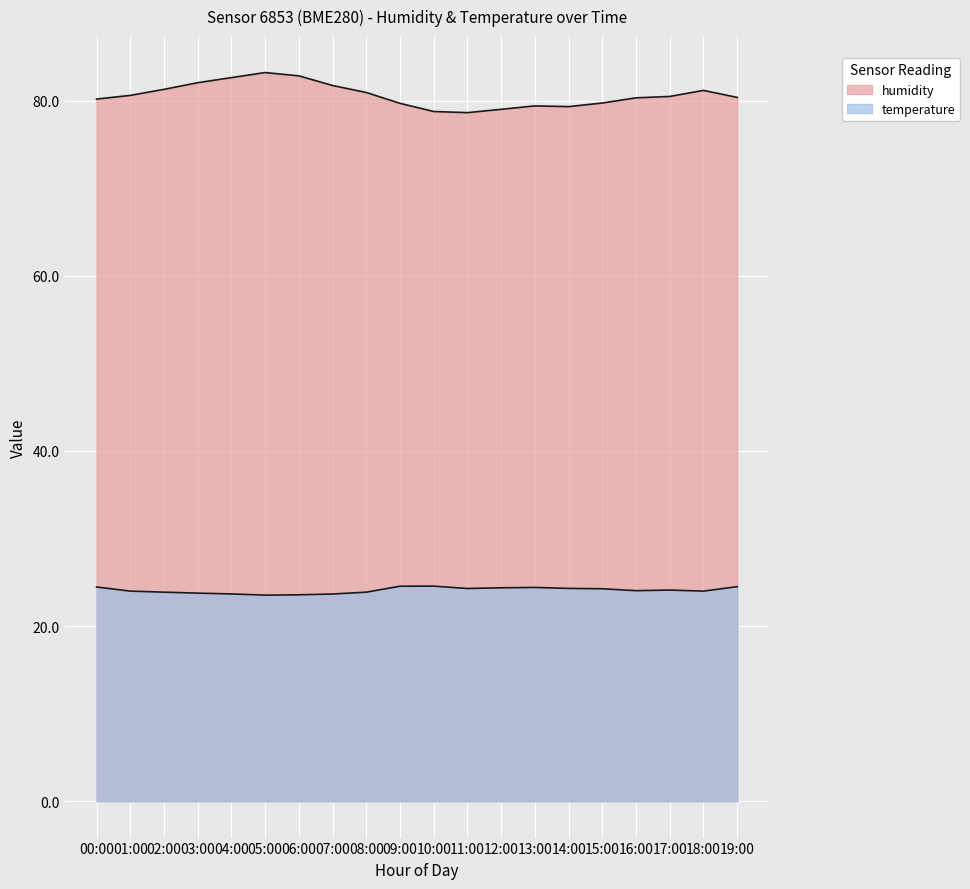

True or false: temperature and humidity intersect in this chart.

False